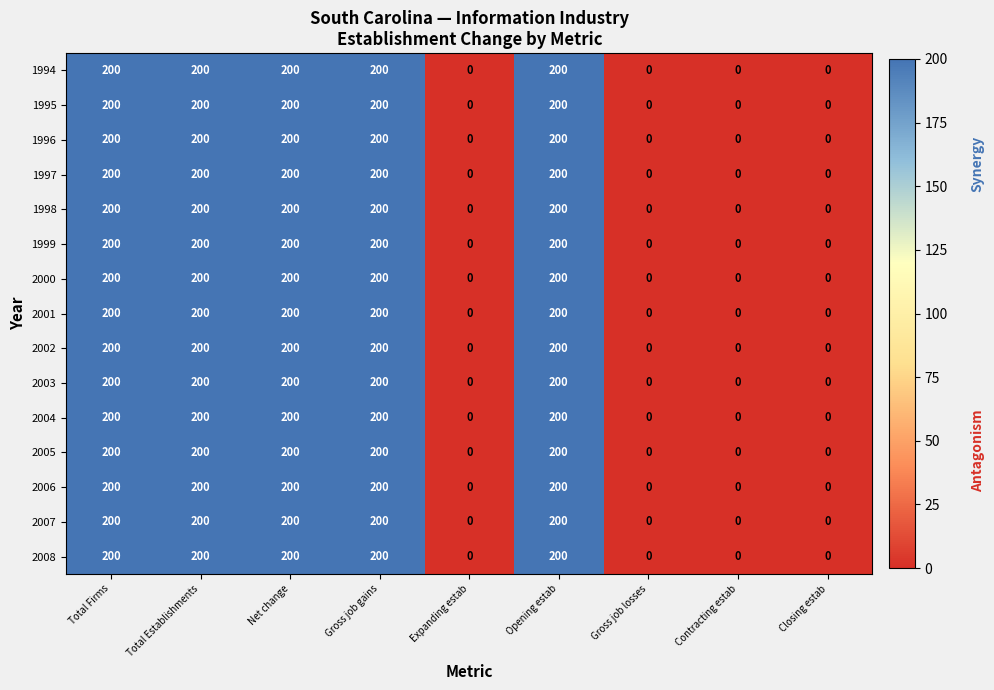

What is the maximum value shown in the chart?

200